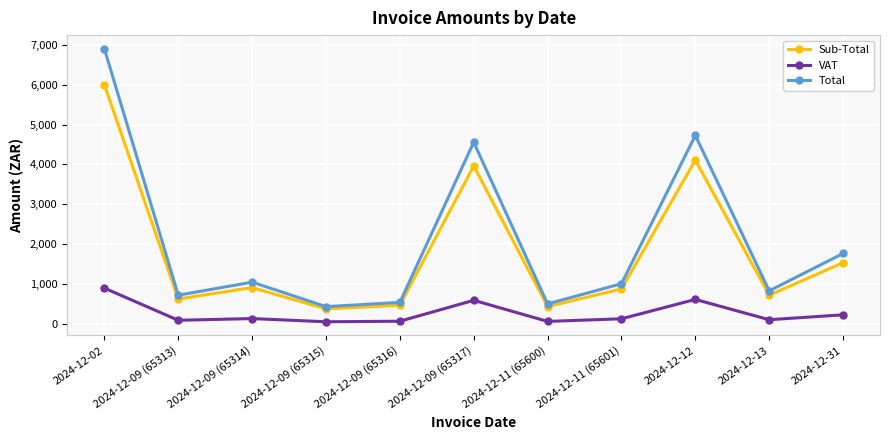

Which series has the widest spread of values?

Total